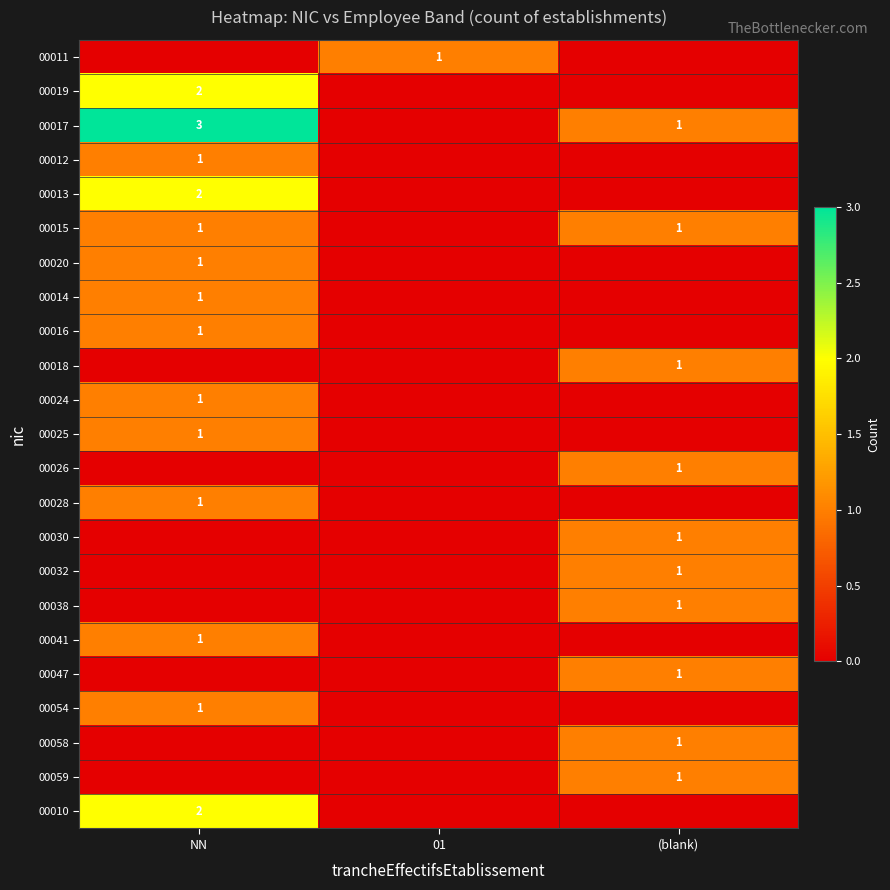

The 00025 series shows 0 at NN. True or false?

False